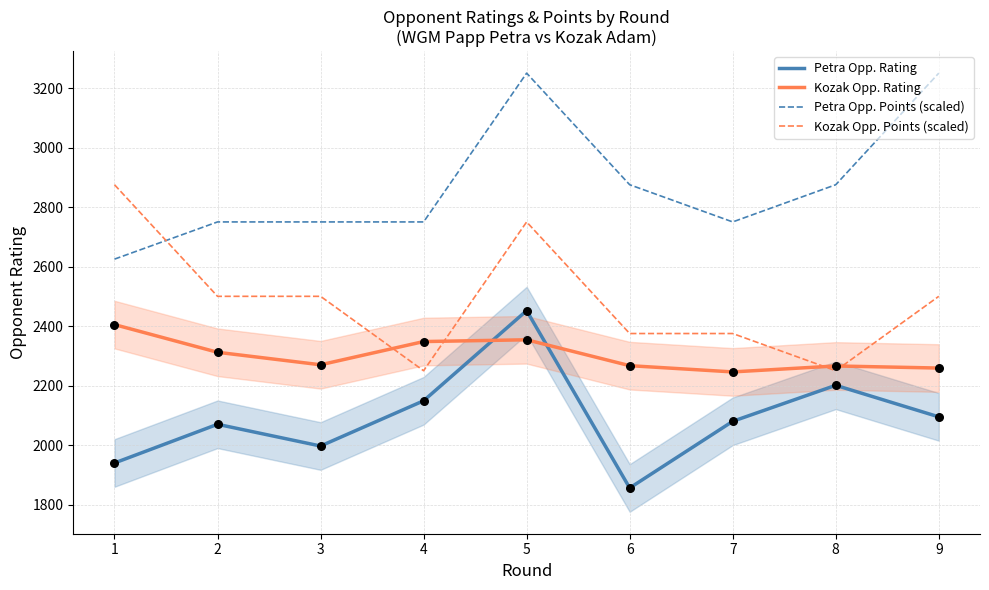

At which category is the sum across all series the highest?

5